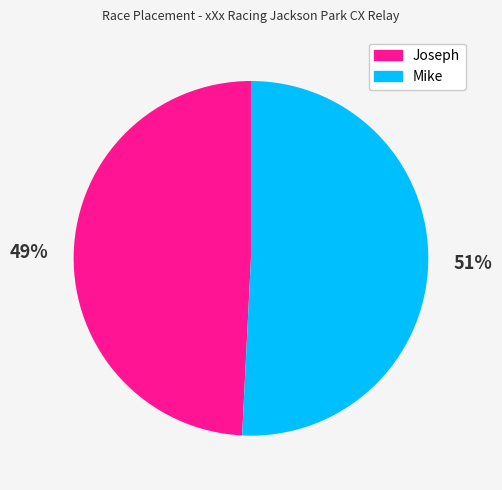

What is the largest slice in the pie chart?

Mike